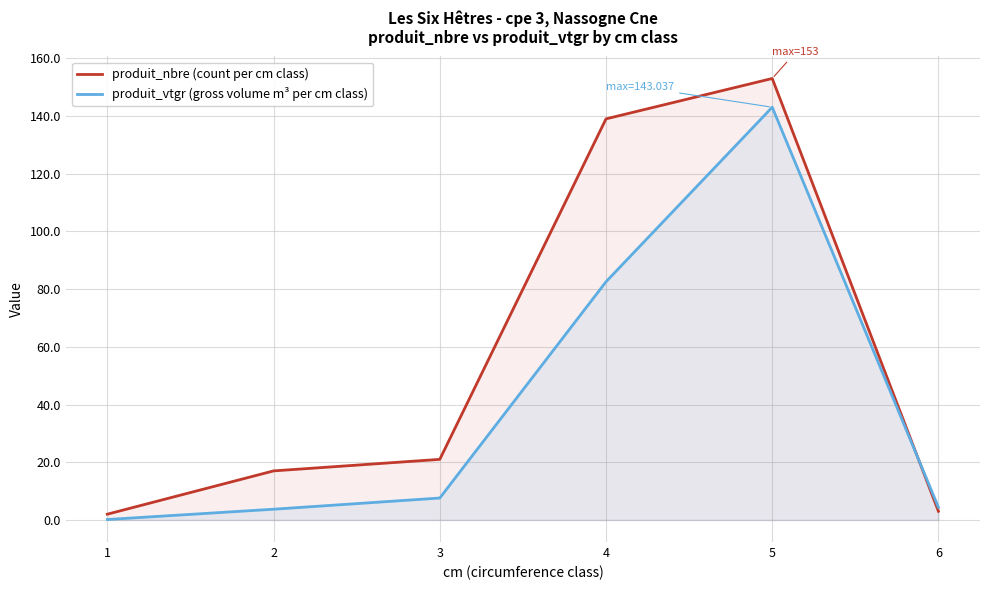

How many intersections are there between produit_nbre (count per cm class) and produit_vtgr (gross volume m³ per cm class)?

1